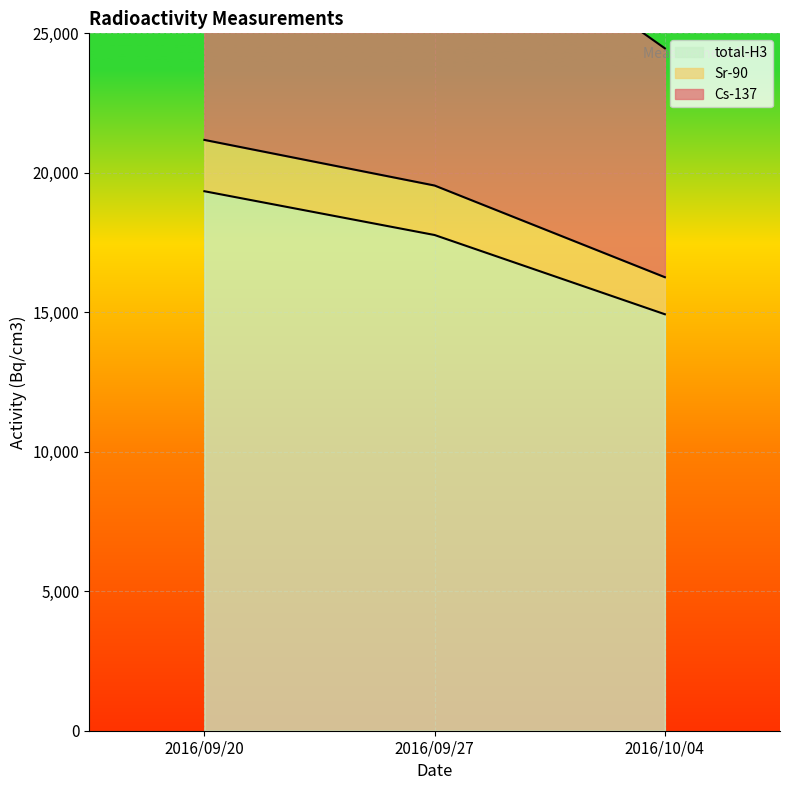

At which label does total-H3 reach its minimum?

2016/10/04